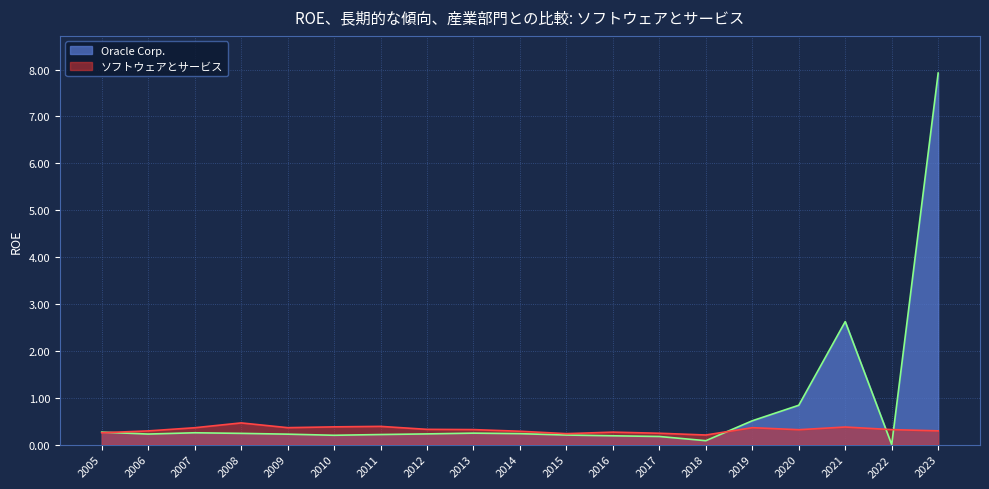

What is the average value of the ソフトウェアとサービス series?

0.3